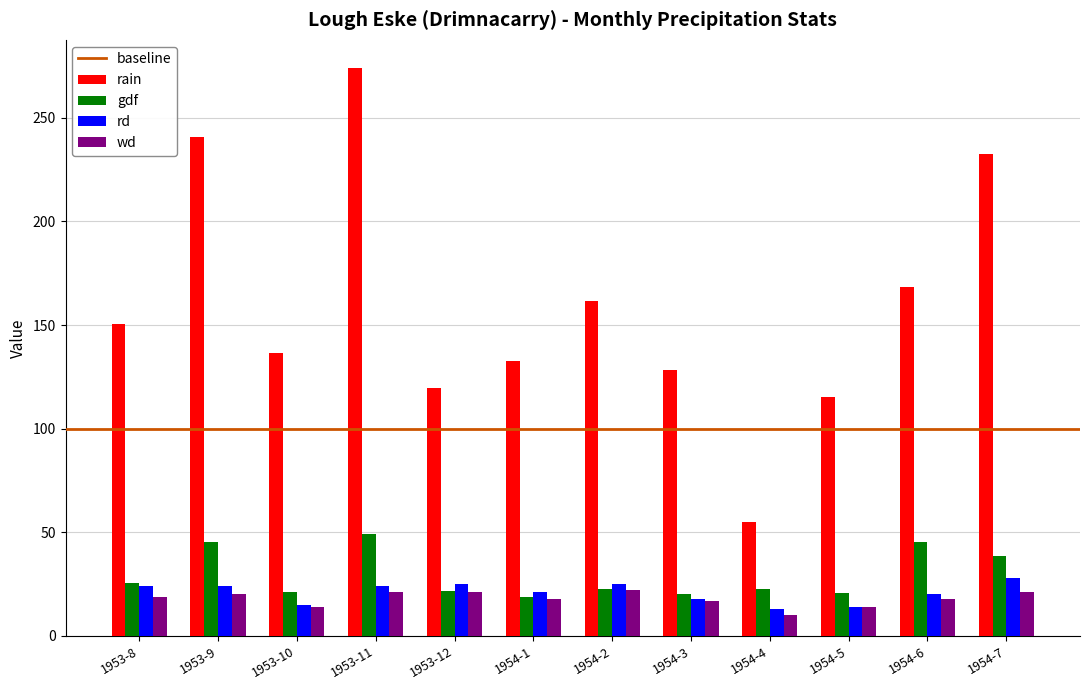

What is the label of the 10th bar from the left?

1954-5